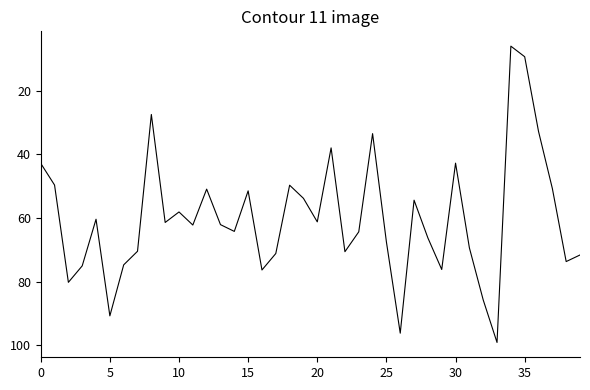

What is the smallest value displayed?

6.0